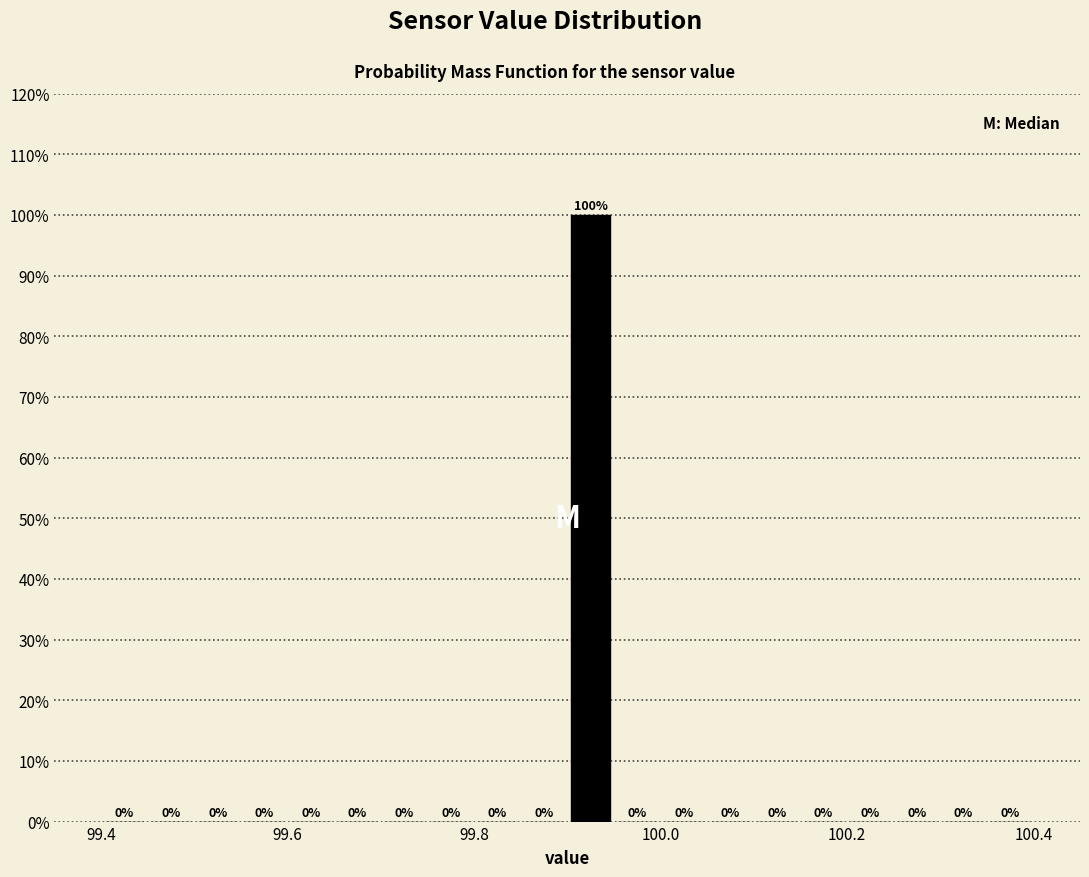

Read against the x-axis, roughly where is the centre of the tallest bar?

99.92